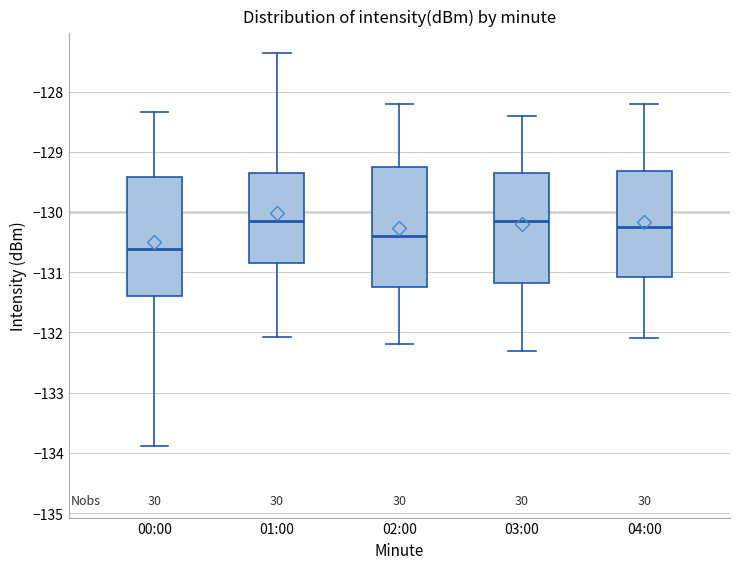

Where does the lower whisker of the box for 01:00 end on the y-axis? The values are not printed on the chart, so give them approximately, as read against the axis.

-132.1